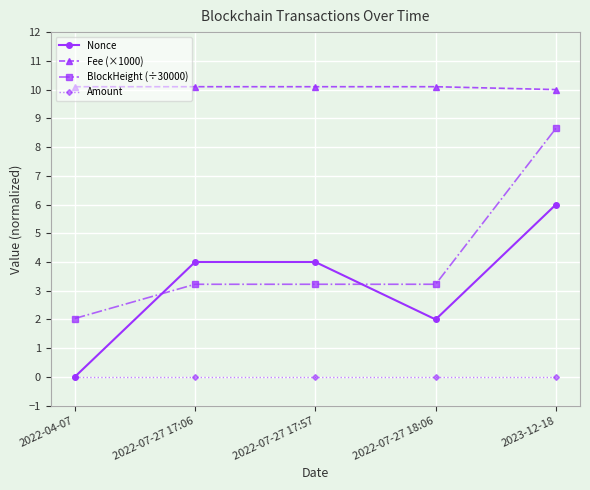

At 2022-07-27 17:57, list the series in order from smallest to largest.

Amount, BlockHeight (÷30000), Nonce, Fee (×1000)